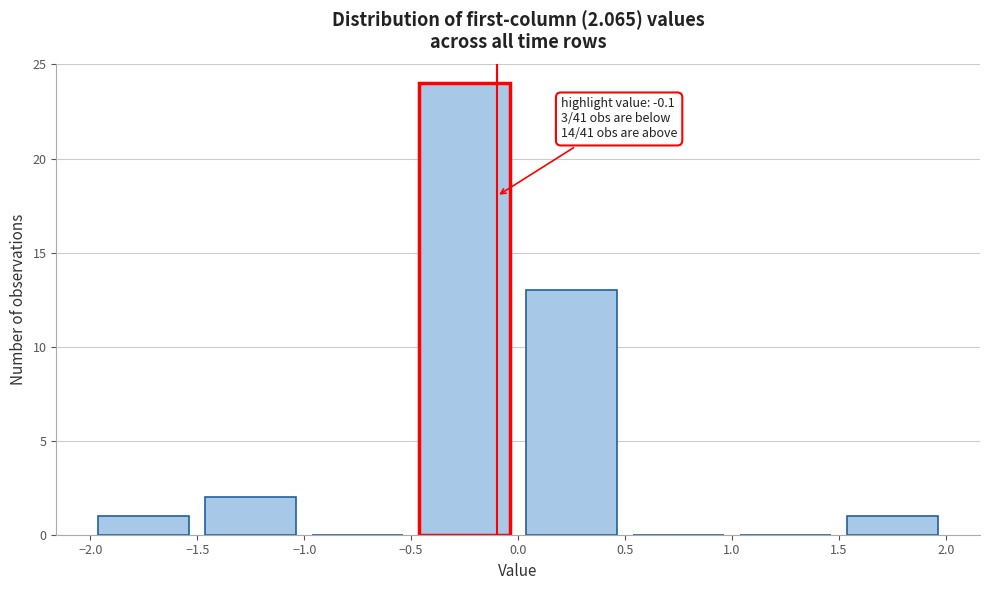

Over which range of the x-axis is the bar tallest?

-0.5 to 0.0